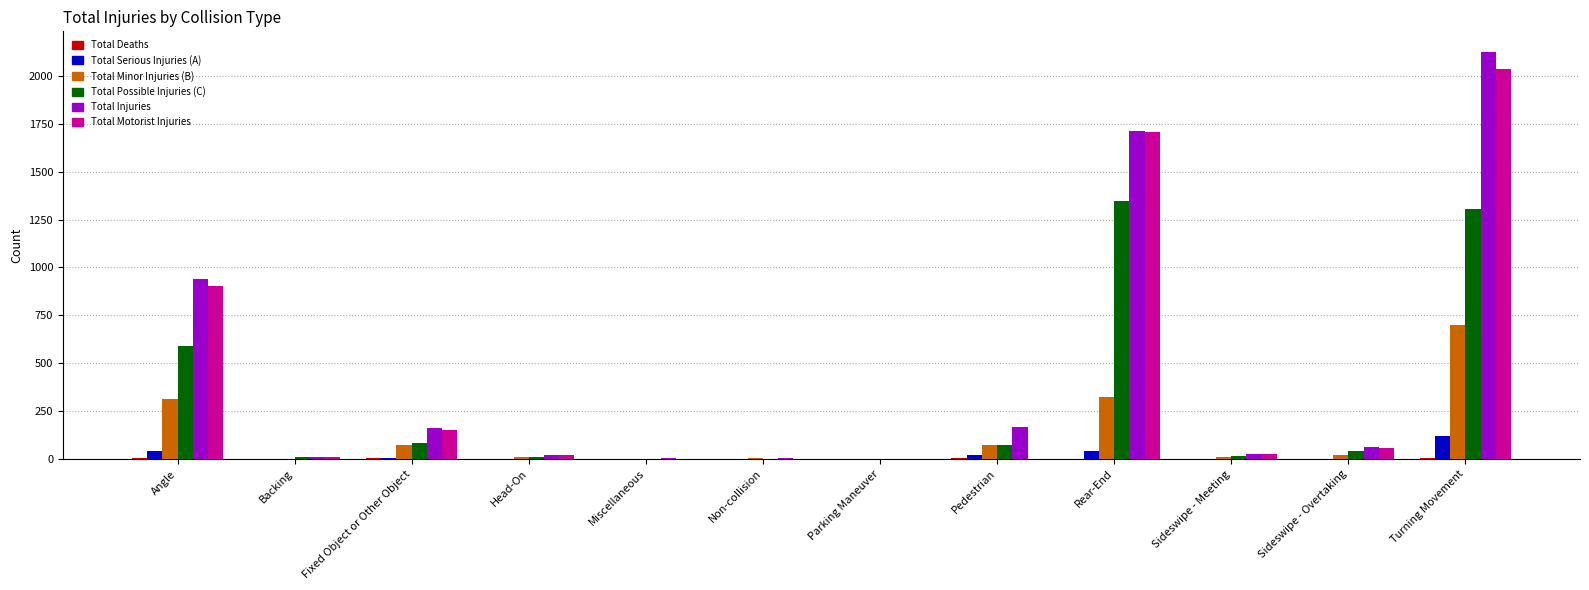

What is the sum of all Total Serious Injuries (A) values?

229